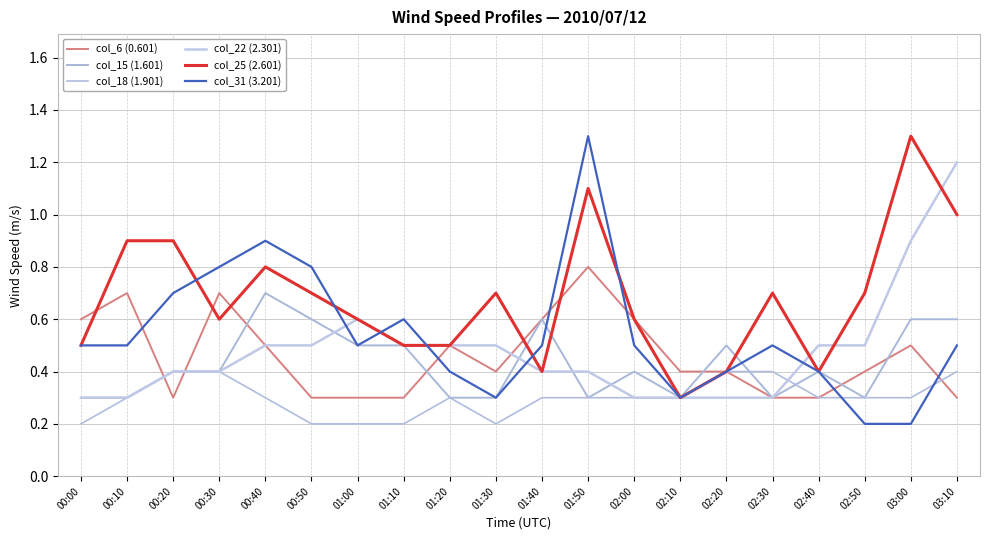

At how many categories does at least one series exceed 0?

20